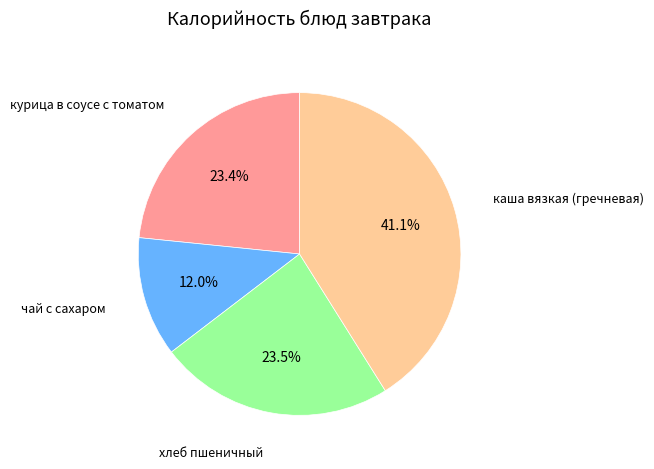

Which category has the biggest portion of the pie?

каша вязкая (гречневая)